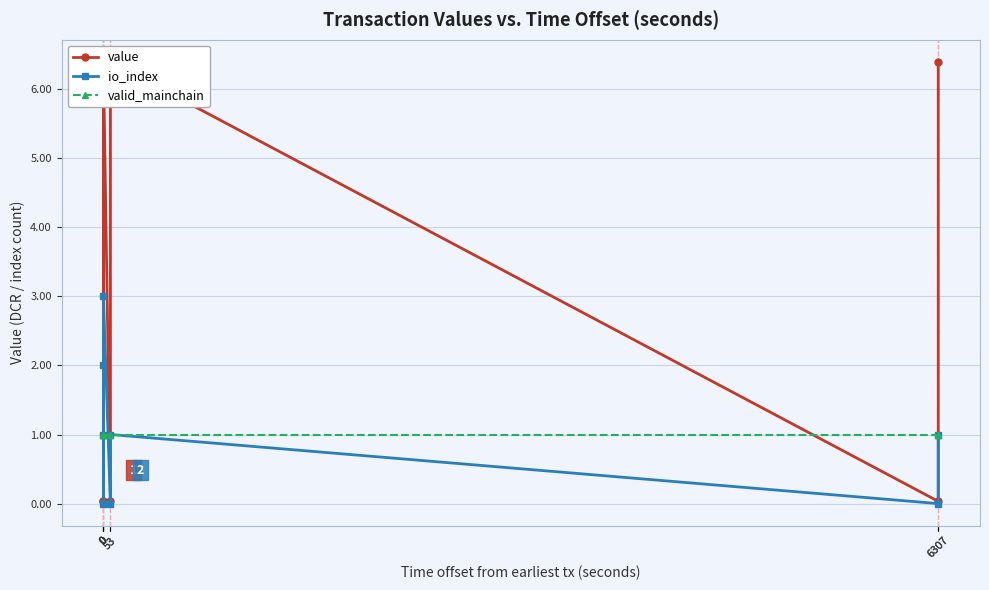

Where do valid_mainchain and value first cross each other?

0 and 0